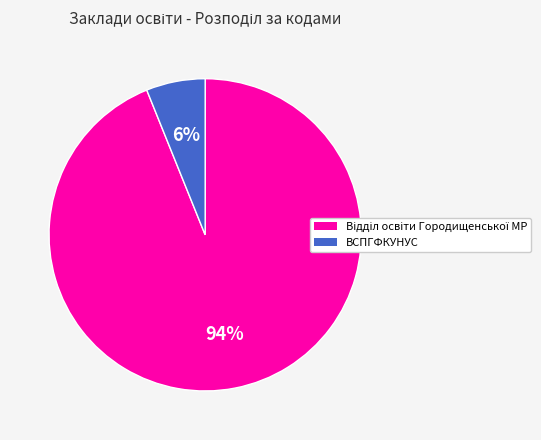

What percentage is the ВСПГФКУНУС slice, to the nearest percent?

6%